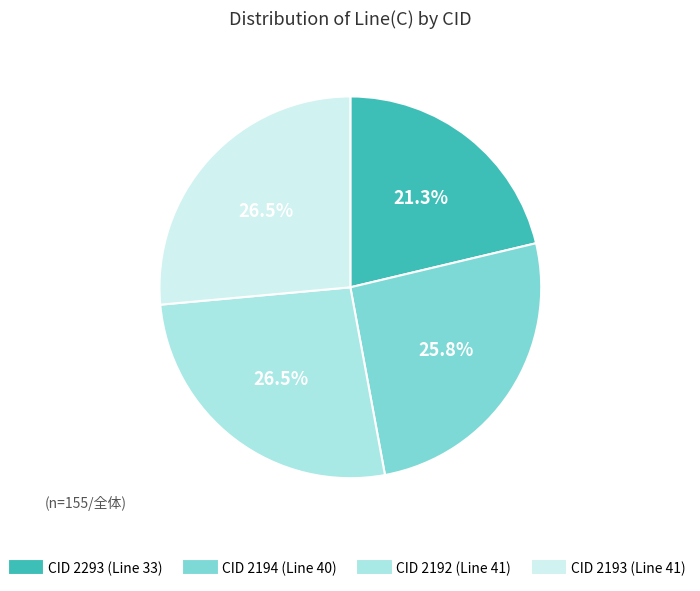

Count the number of slices in the pie.

4